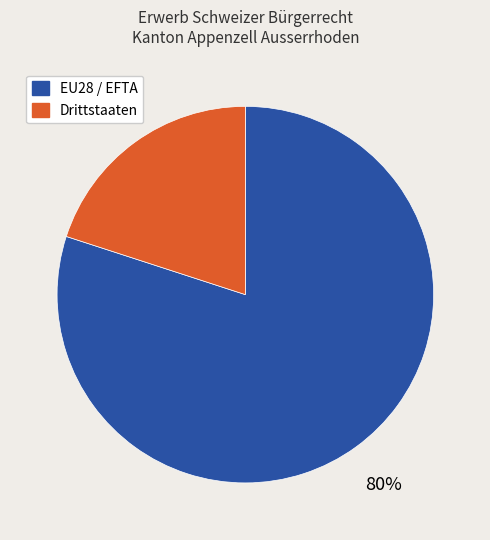

Do EU28 / EFTA and Drittstaaten together represent more than half of the pie?

Yes